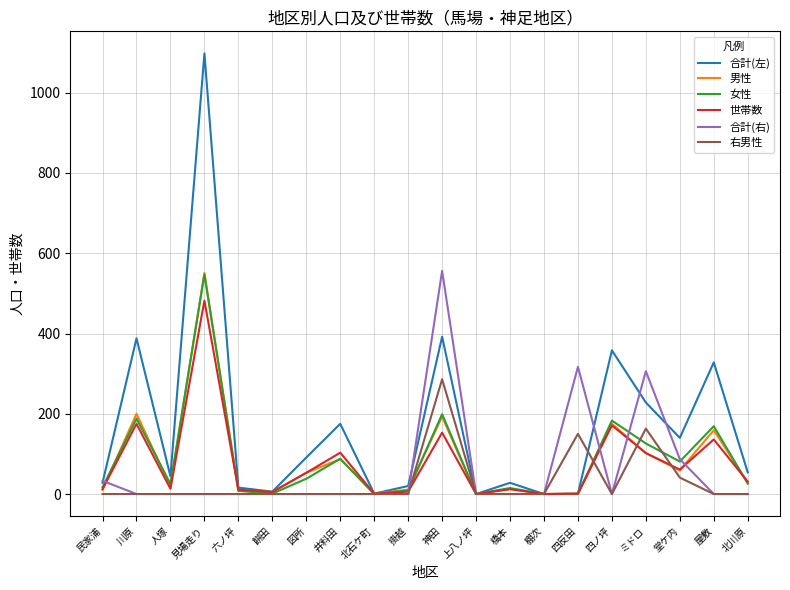

The value of 合計(右) at 四反田 is 317. True or false?

True